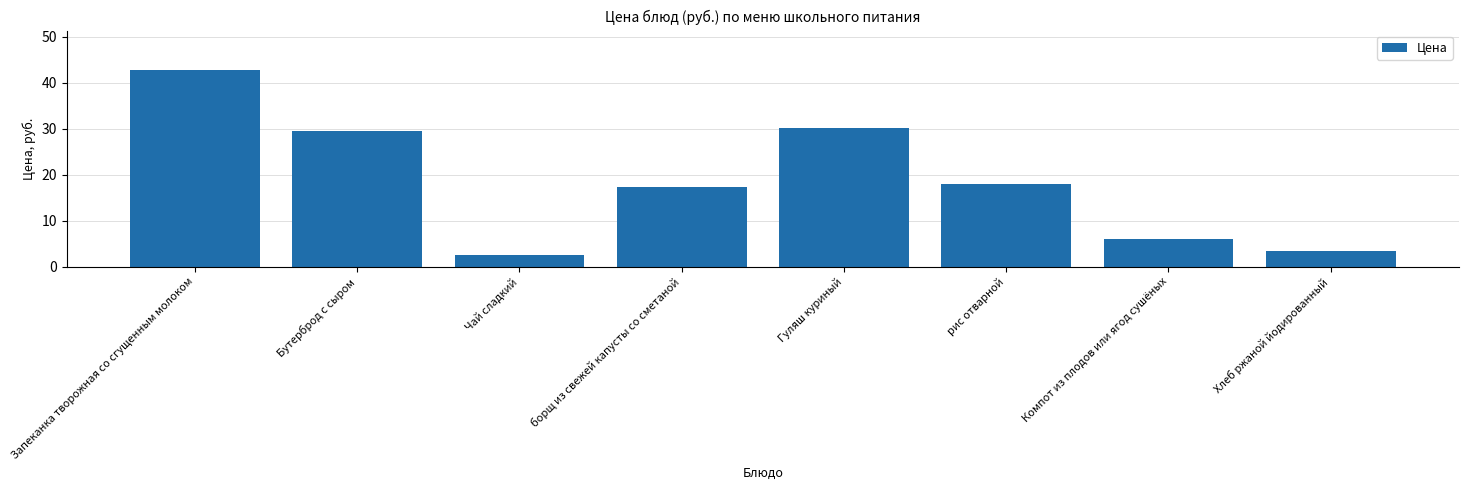

What is the change in value from Запеканка творожная со сгущенным молоком to Компот из плодов или ягод сушёных?

-36.9